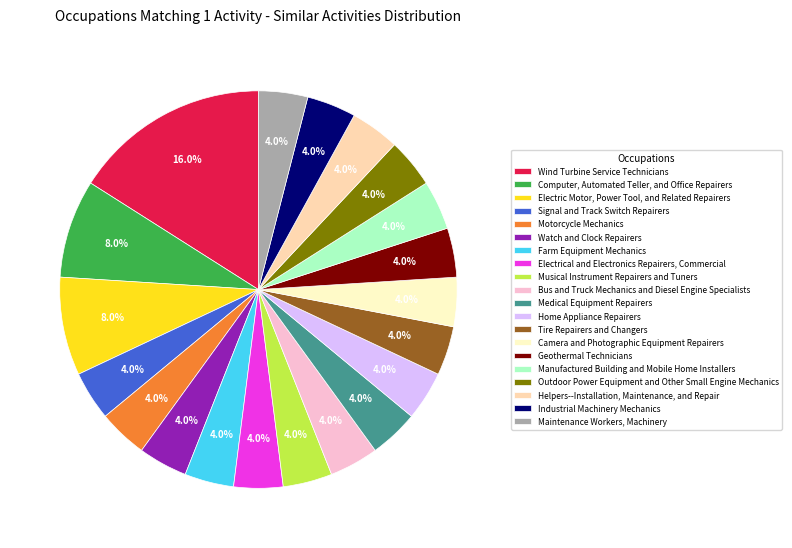

Which category has the biggest portion of the pie?

Wind Turbine Service Technicians